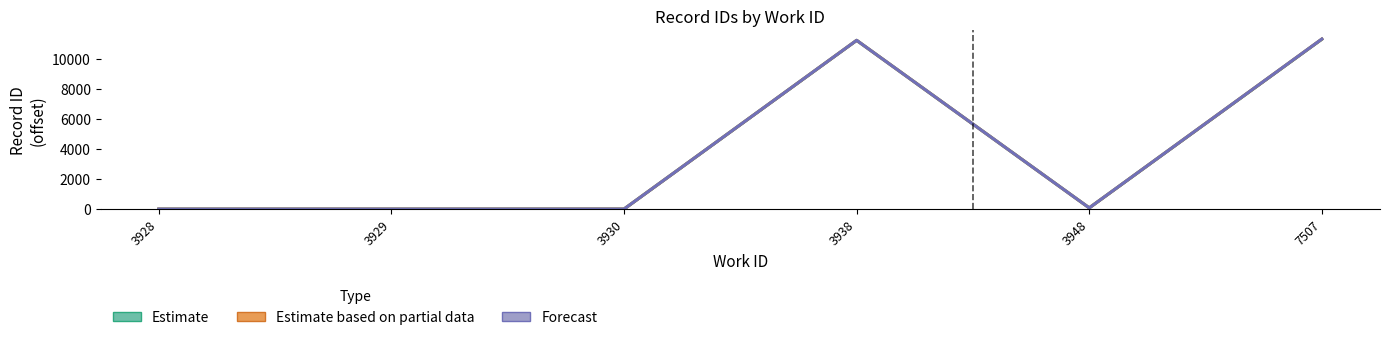

What is the difference between the maximum and second lowest values in the Estimate based on partial data series?

11321